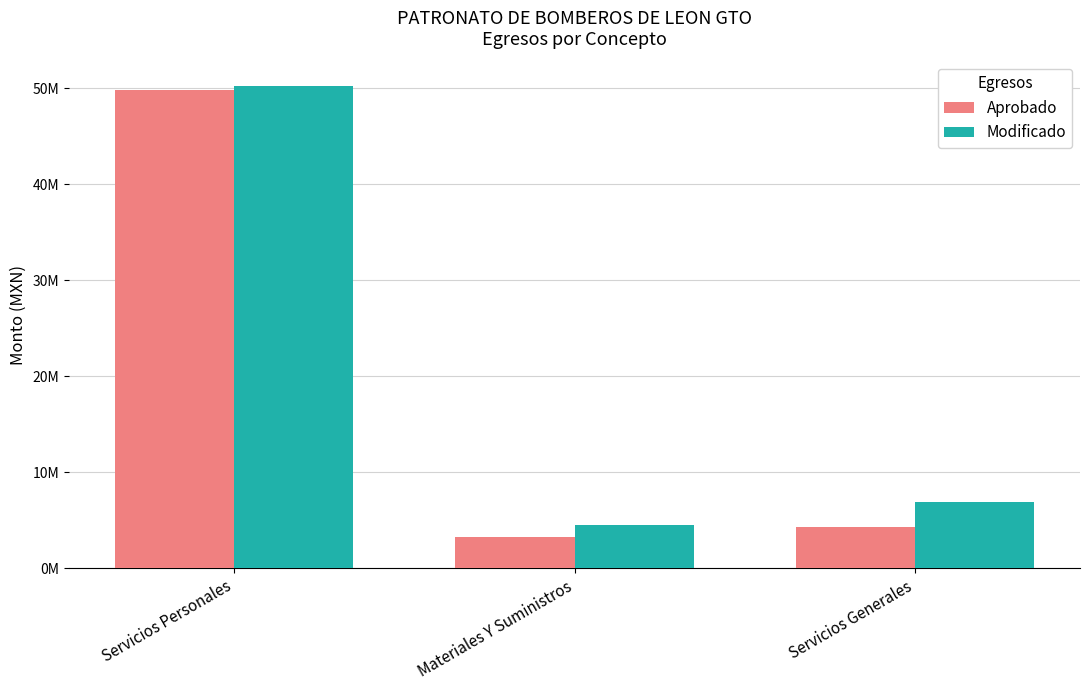

Which label corresponds to the smallest value in the chart?

Materiales Y Suministros